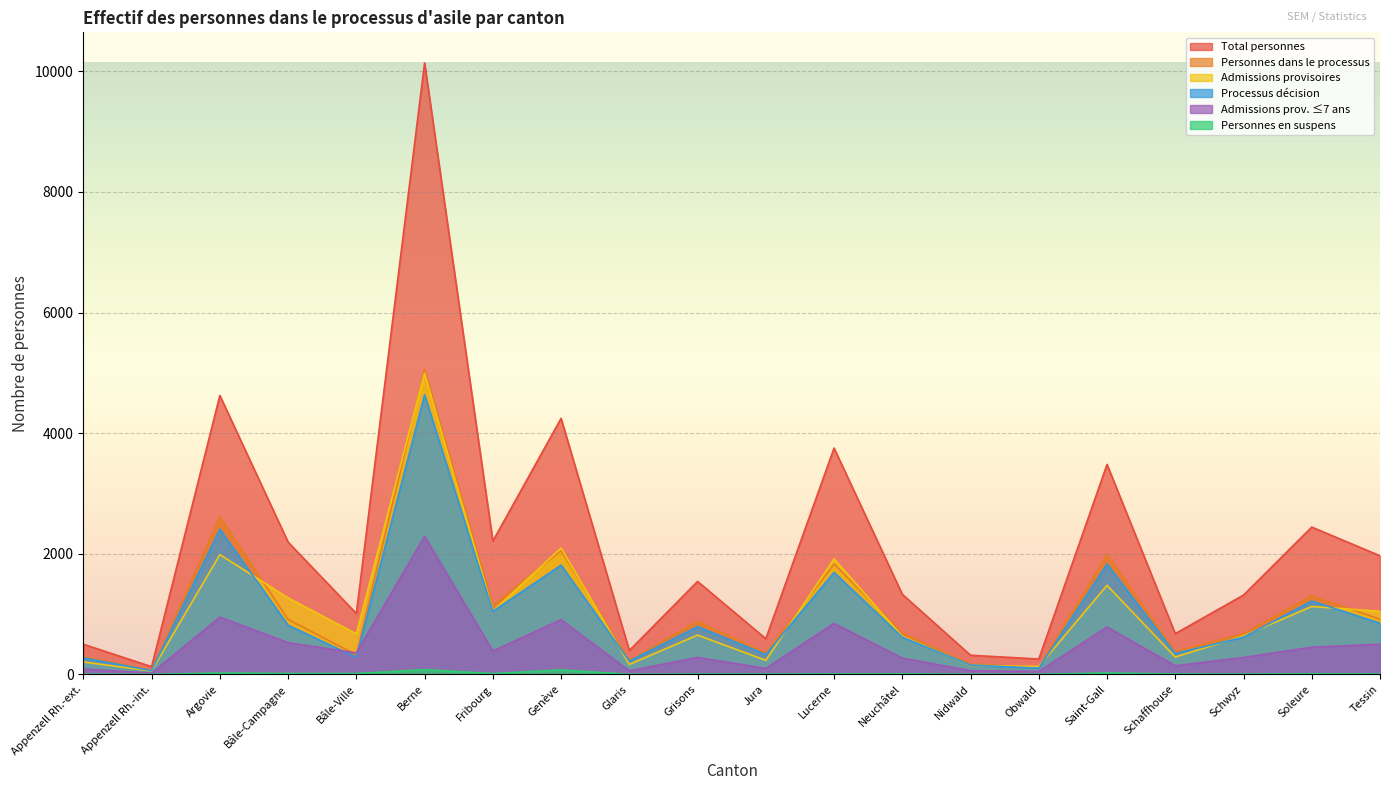

Which series has the largest total across all categories?

Total personnes